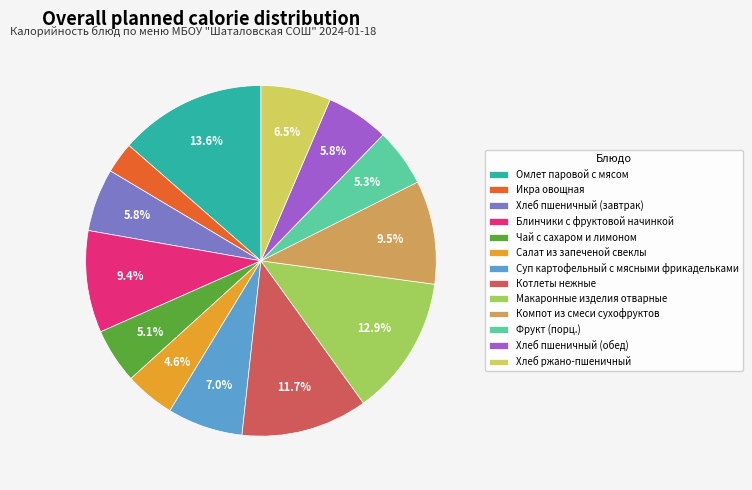

To the nearest percent, what portion does Блинчики с фруктовой начинкой represent?

9%